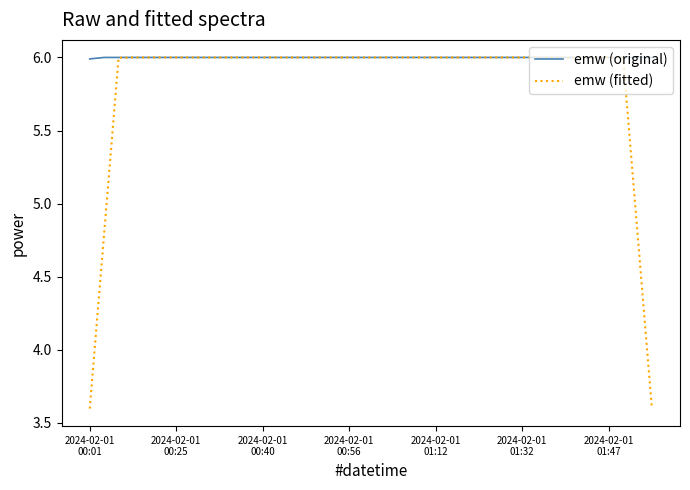

What is the smallest value displayed?

3.6